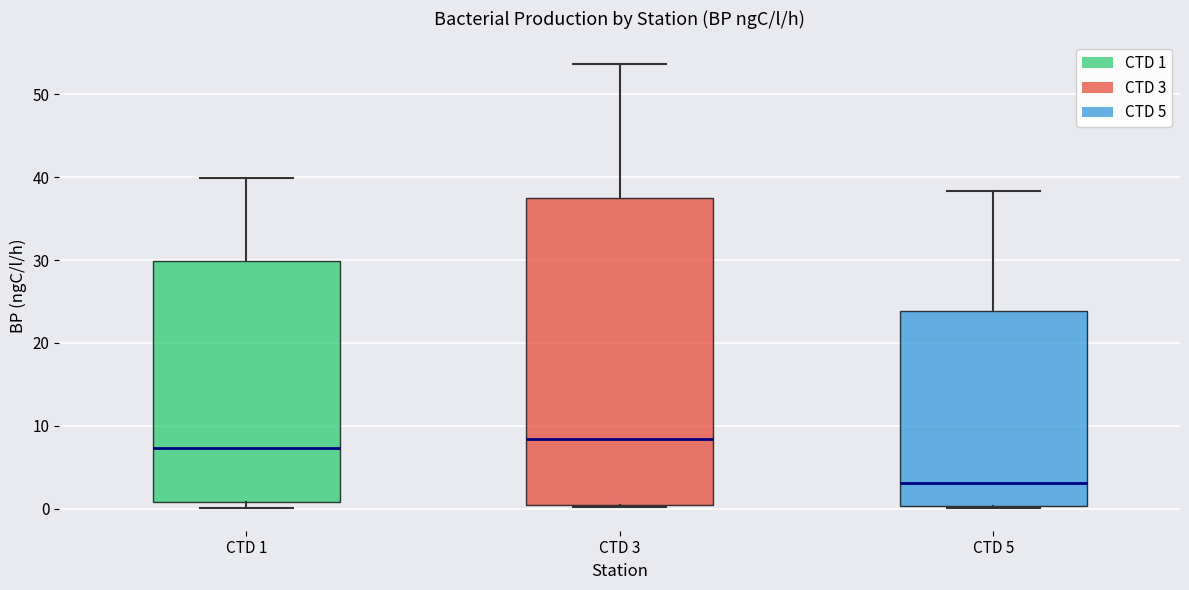

Reading left to right, transcribe this box plot: for each box, give where its median line is, the range the box spans, and where its two whiskers end, as read against the y-axis. The values are not printed on the chart, so give them approximately, as read against the axis.

CTD 1: median 7, box 1 to 30, whiskers 0 to 40
CTD 3: median 8, box 1 to 38, whiskers 0 to 54
CTD 5: median 3, box 0 to 24, whiskers 0 to 38